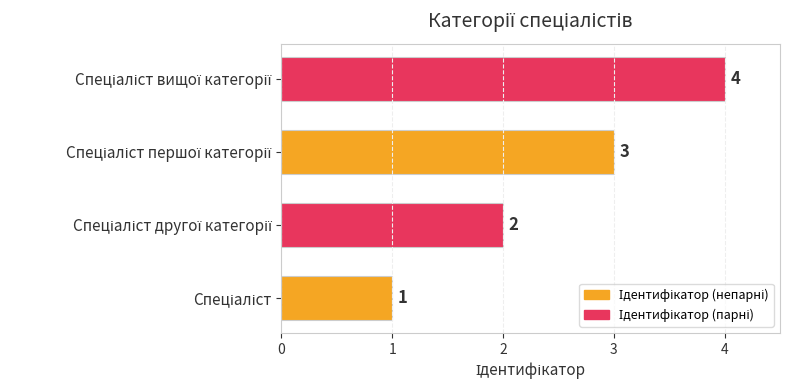

Count the values in the range 2 to 4.

3